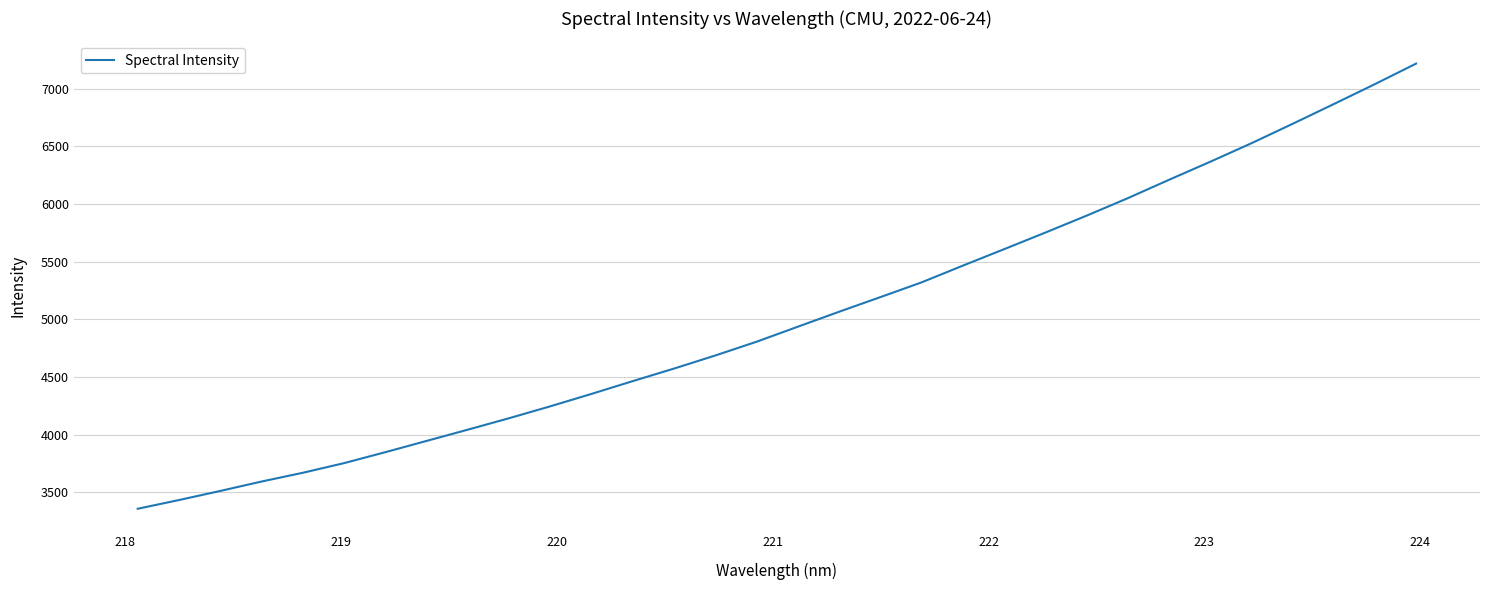

What is the greatest value displayed?

7216.6